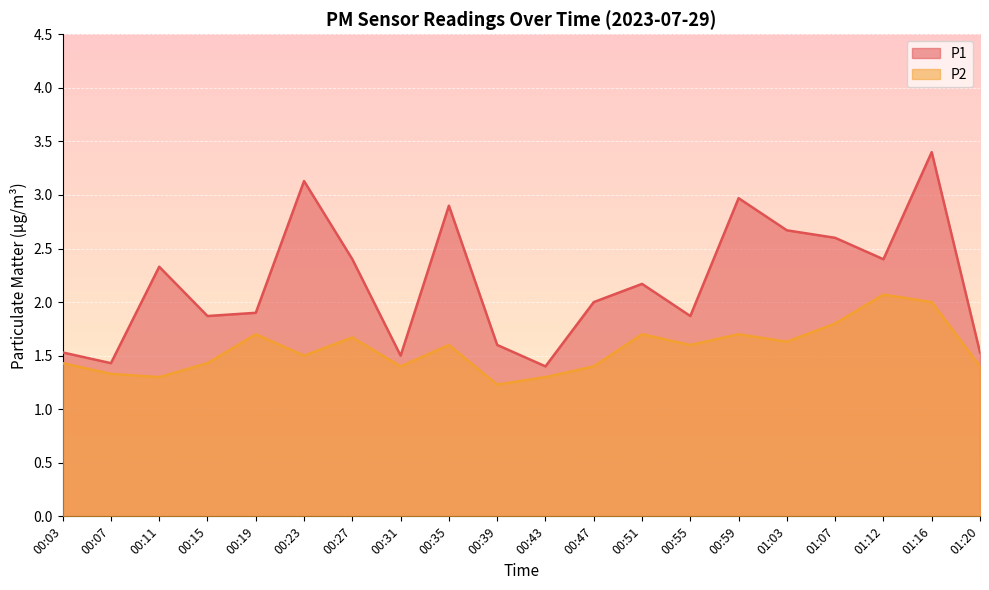

Between 00:19 and 00:23, which is larger?

00:23